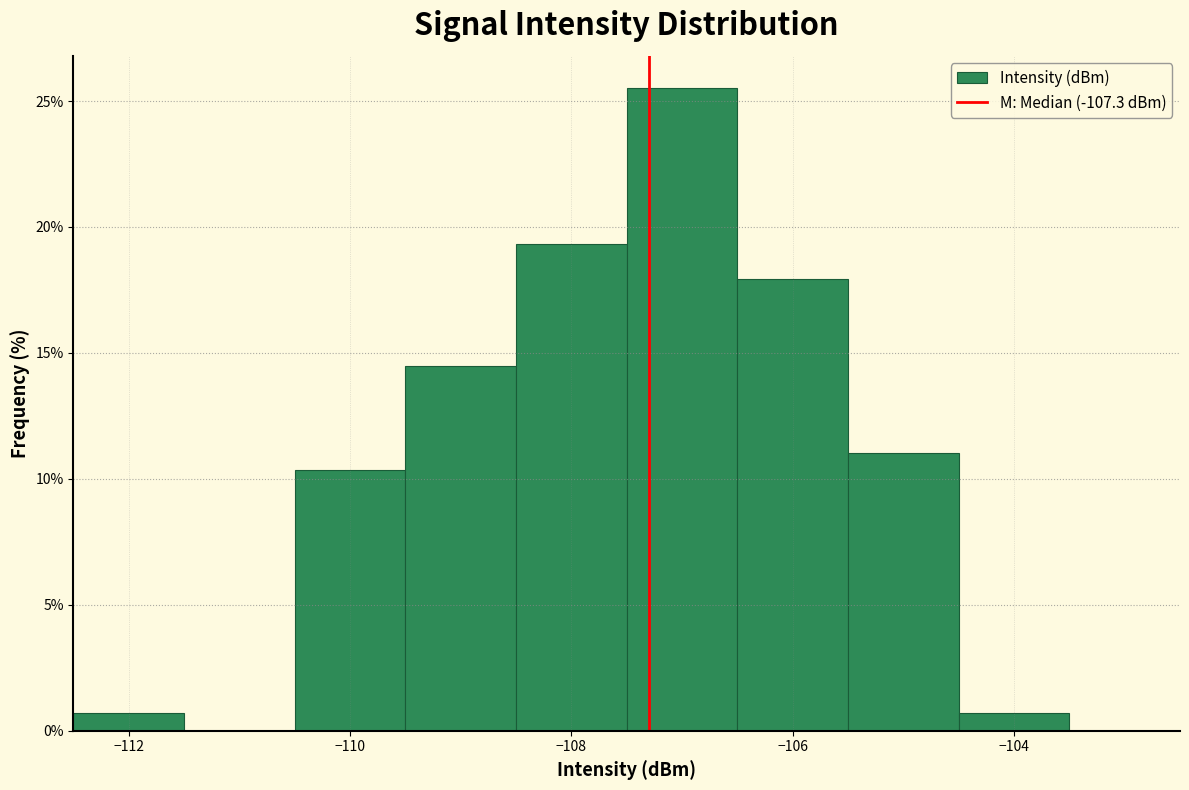

How tall is the bar that spans -109.5 to -108.5 on the x-axis? Neither the bar edges nor the heights are printed on the chart, so give them approximately, as read against the axes.

14.5